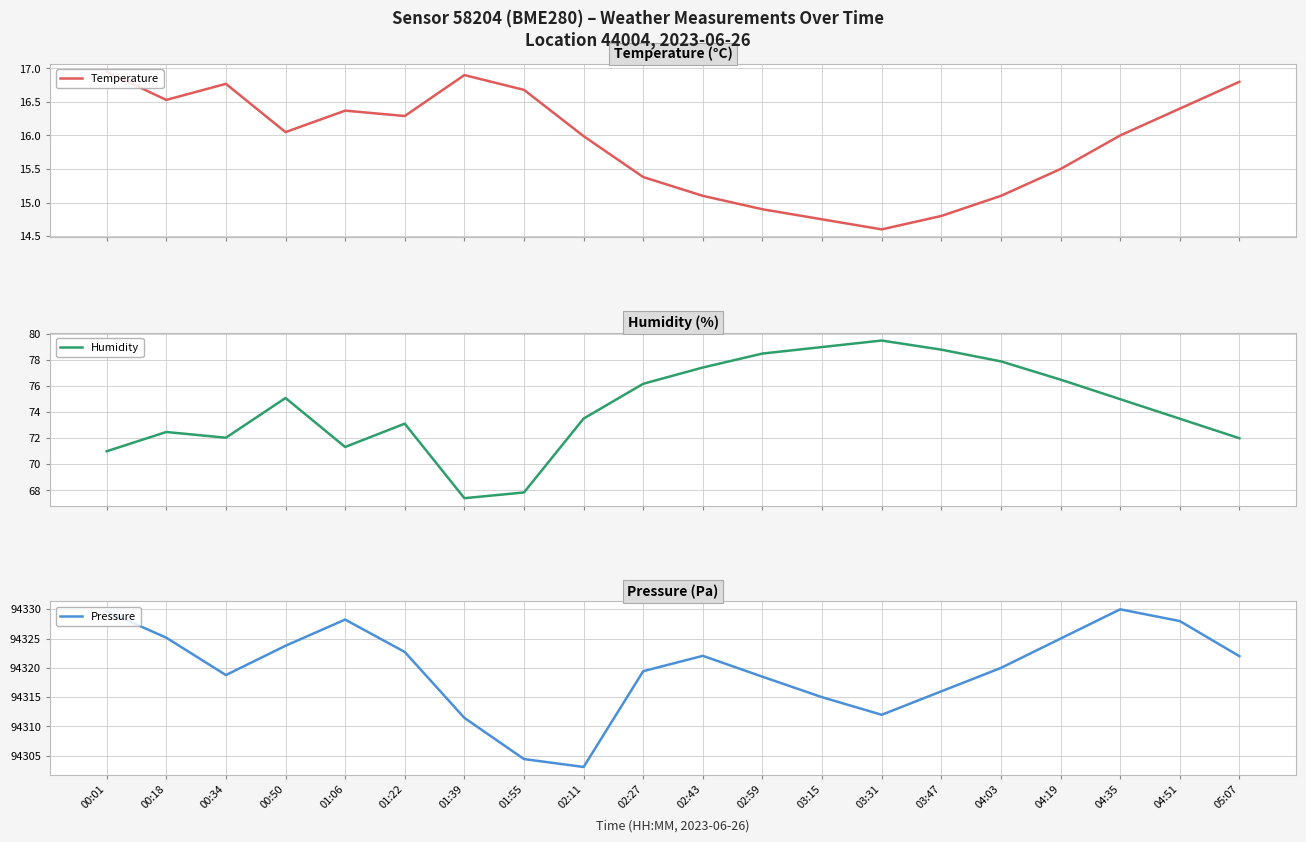

True or false: Humidity and Pressure cross at least once.

False